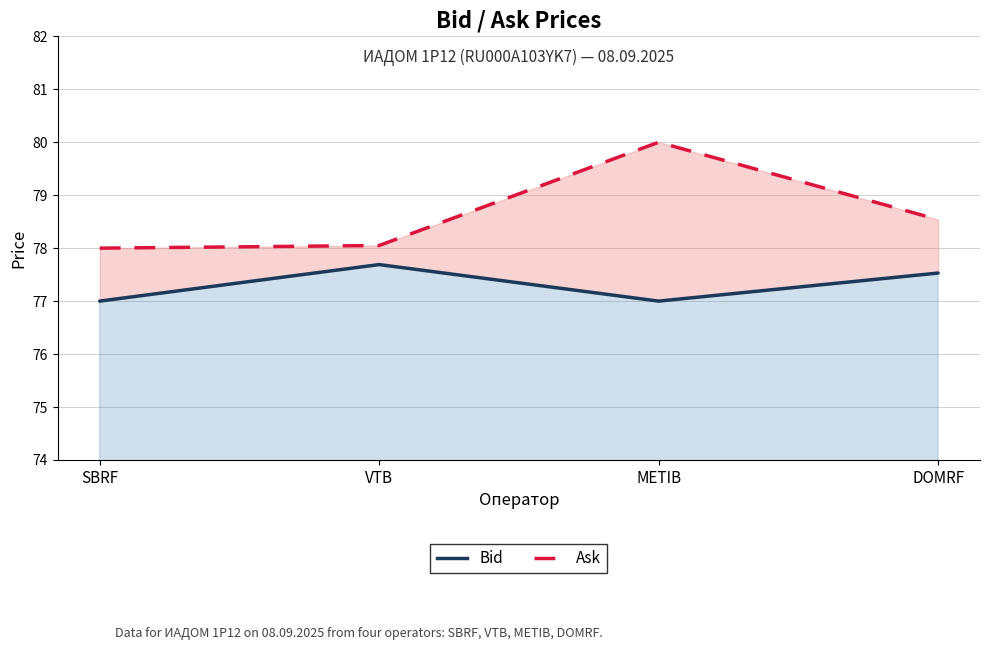

At how many categories does at least one series exceed 77?

4